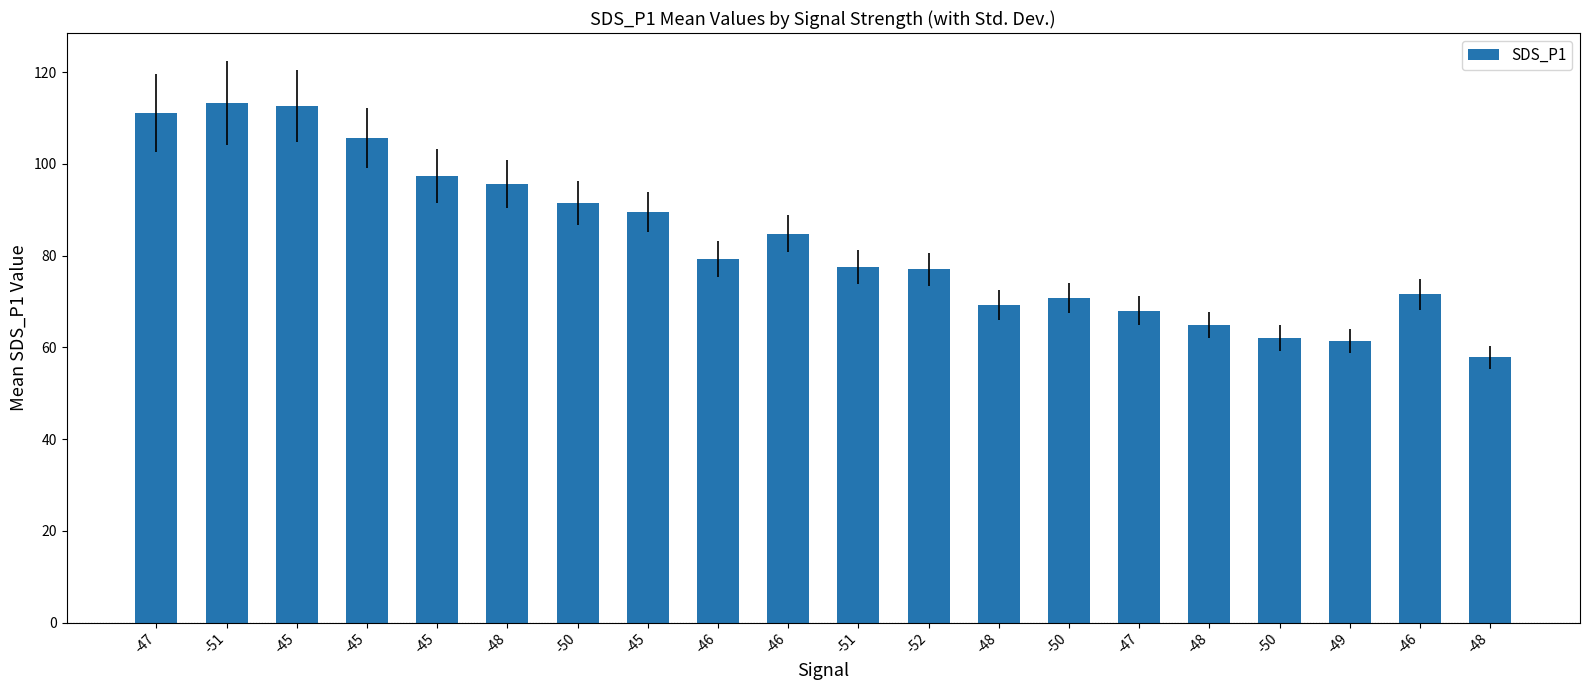

What is the label of the 1st bar from the left?

-47